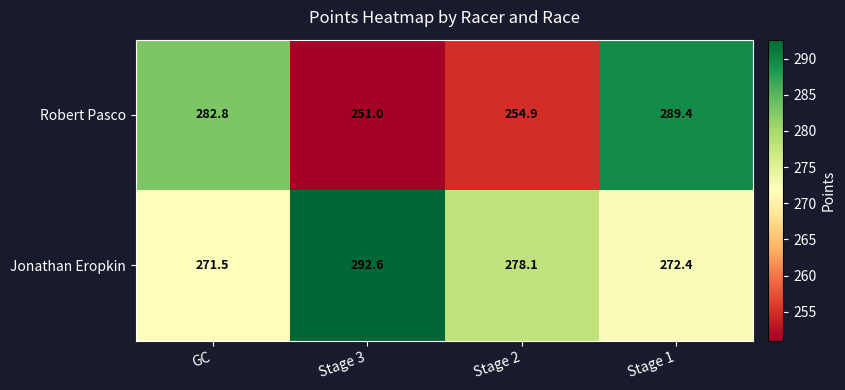

Rank the series by their maximum value, from lowest to highest.

Robert Pasco, Jonathan Eropkin